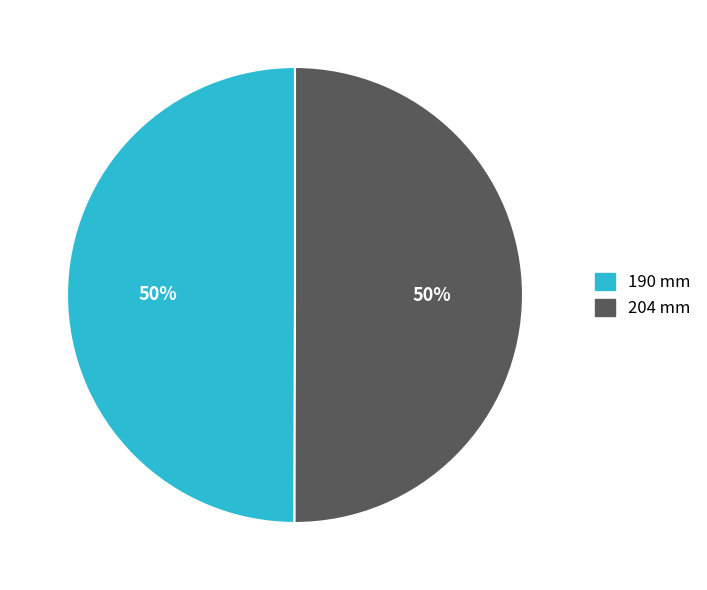

To the nearest percent, what portion does 204 mm represent?

50%